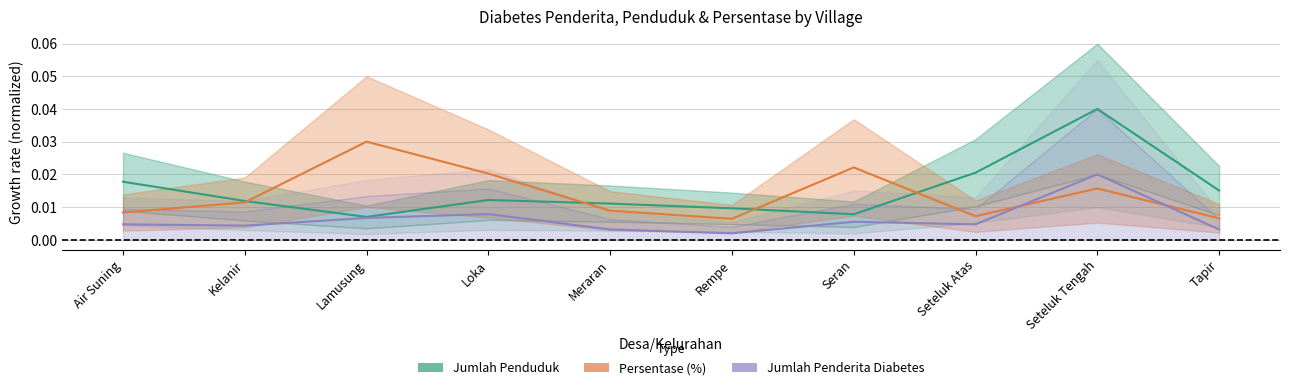

What position from the left is Air Suning?

1